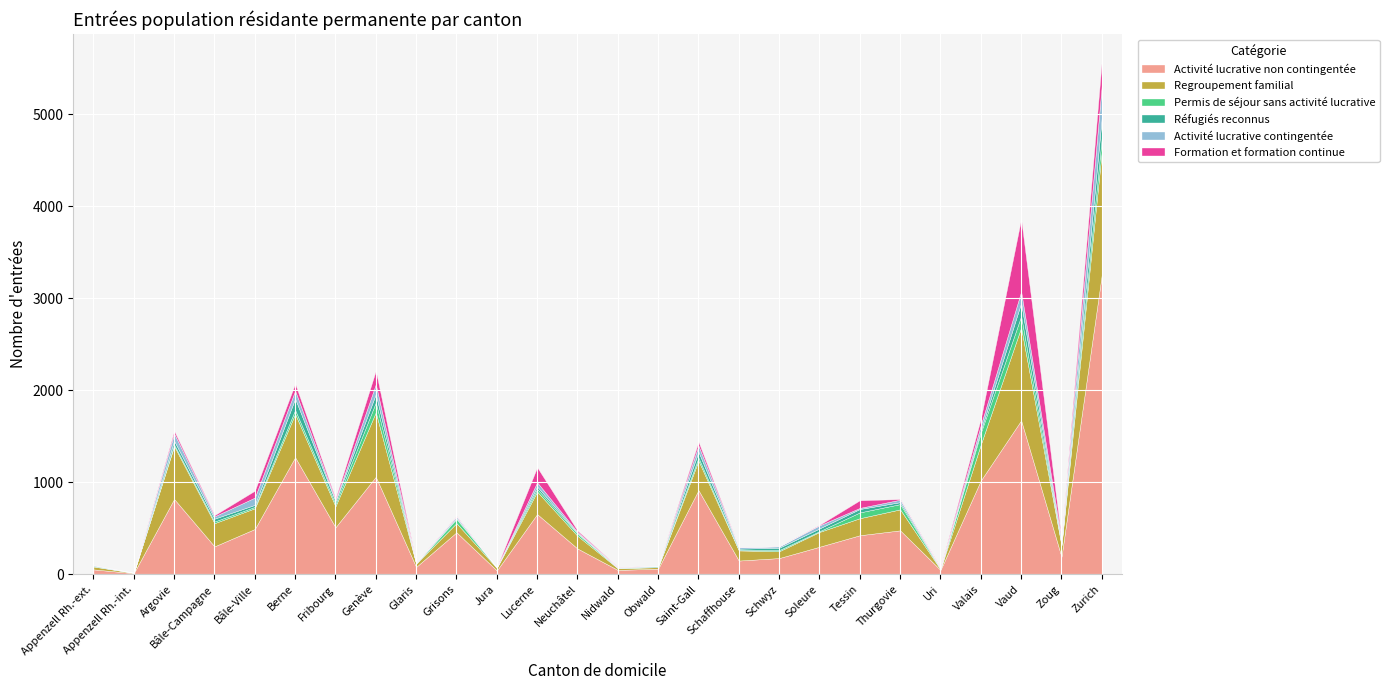

True or false: Activité lucrative non contingentée has more than 0 interior local peaks.

True